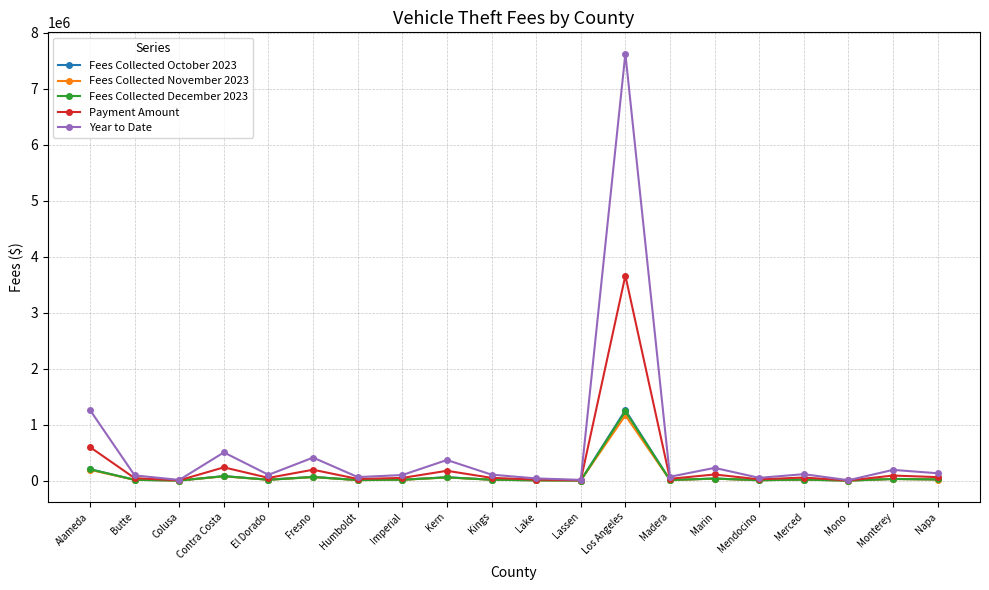

What is the average value of the Fees Collected October 2023 series?

94489.4